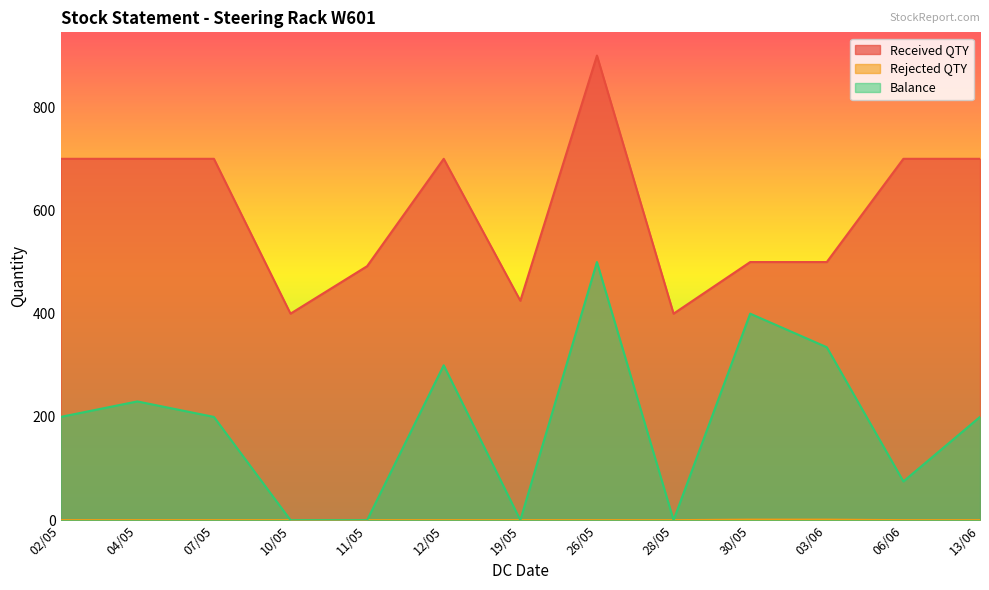

The value of Balance at 06/06 is 75. True or false?

True